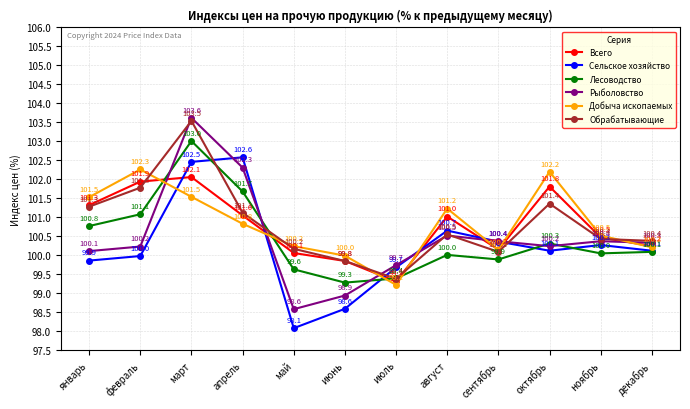

Which series changed the most between январь and сентябрь?

Добыча ископаемых